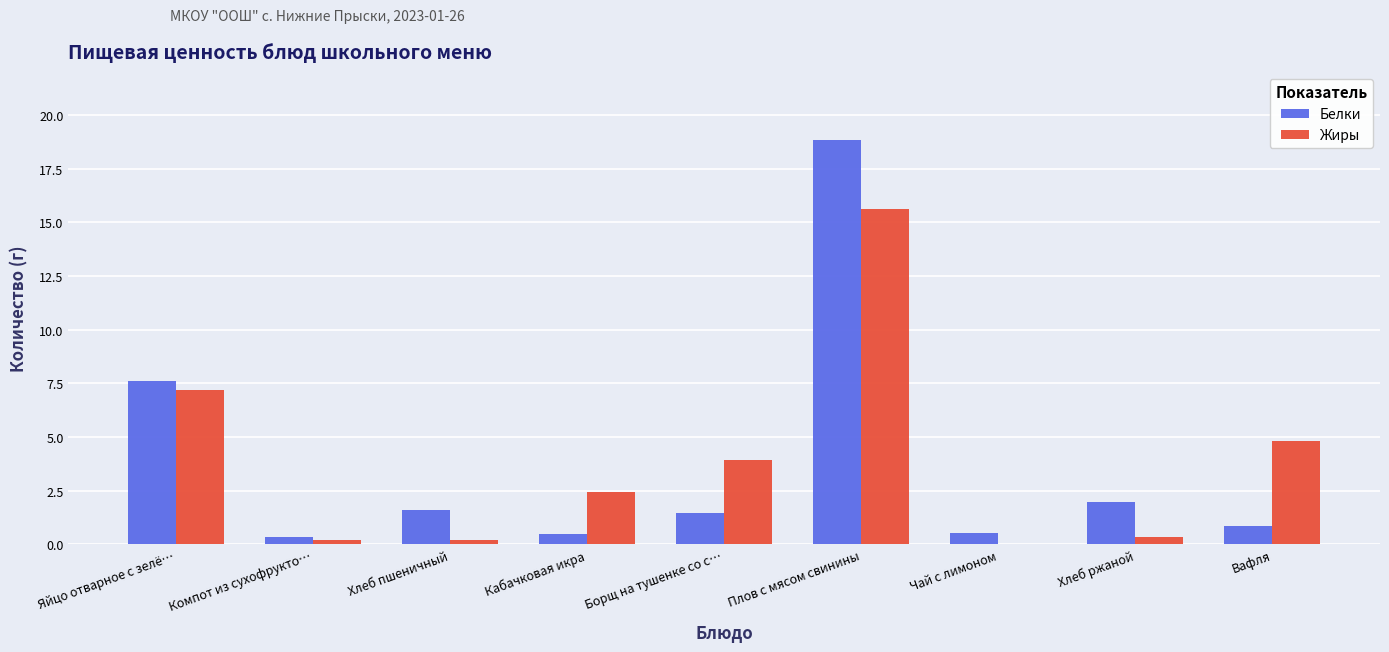

Which series has the largest range (max minus min)?

Белки